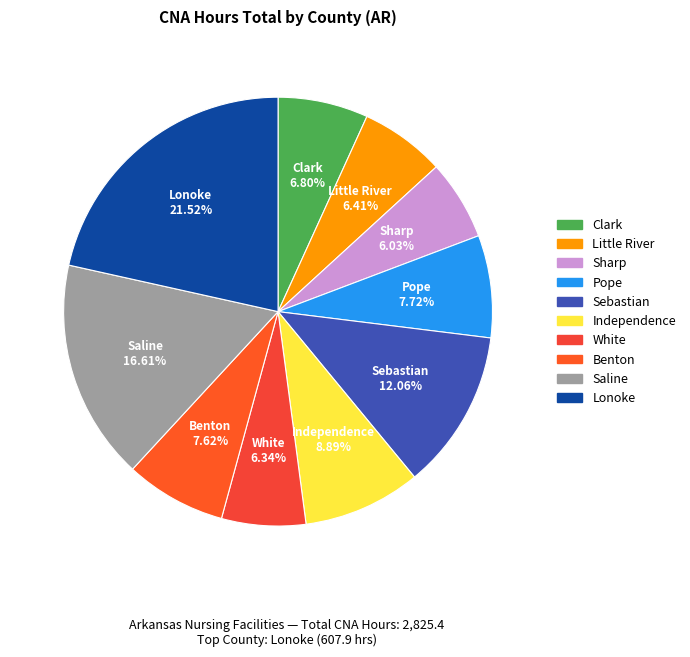

How many slices are in this pie chart?

10